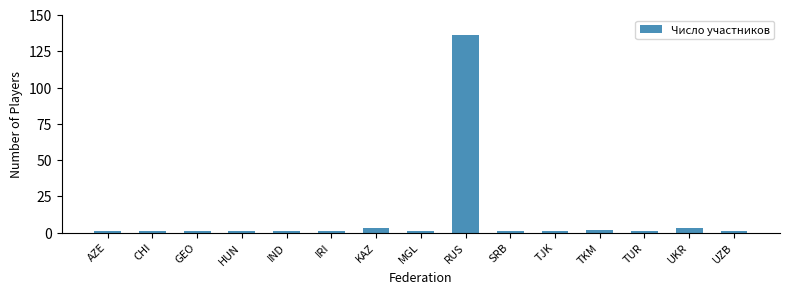

Reading right to left, extract all data points from this chart.

1	3	1	2	1	1	136	1	3	1	1	1	1	1	1